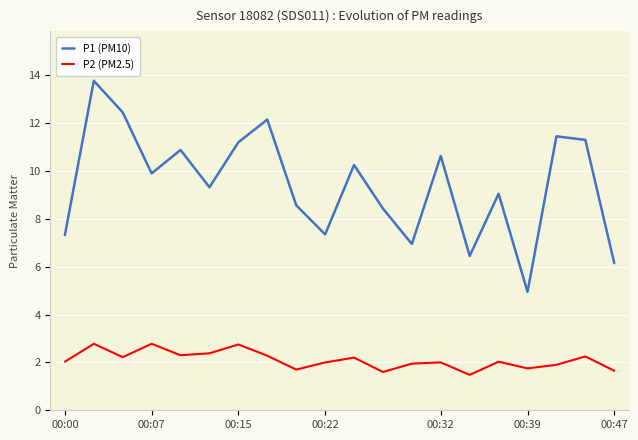

Count the number of data series in this chart.

2